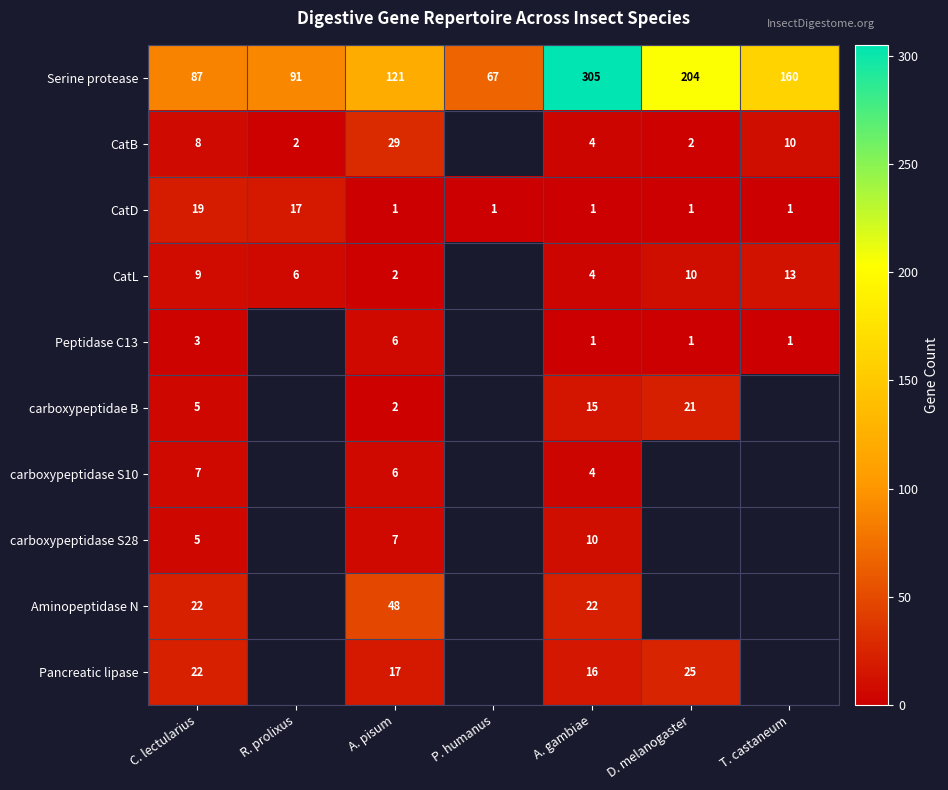

Is it true that CatL equals 2 at A. gambiae?

False